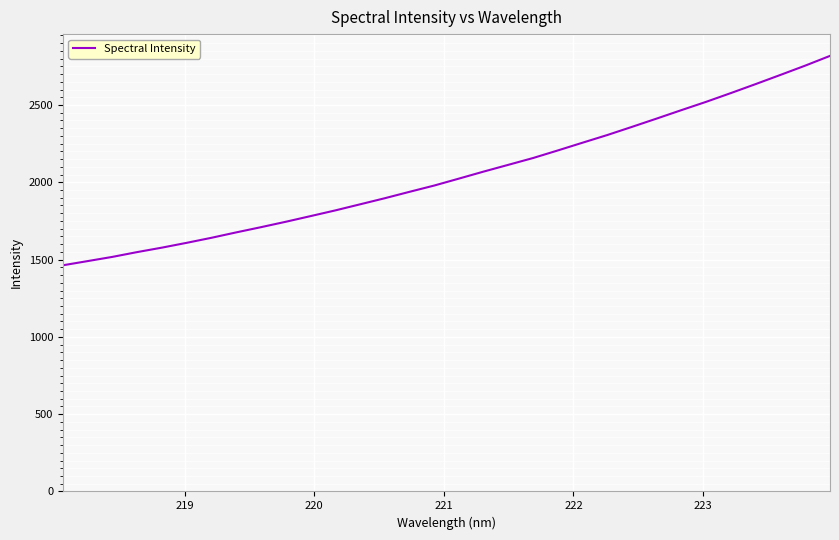

What is the maximum value shown in the chart?

2817.7